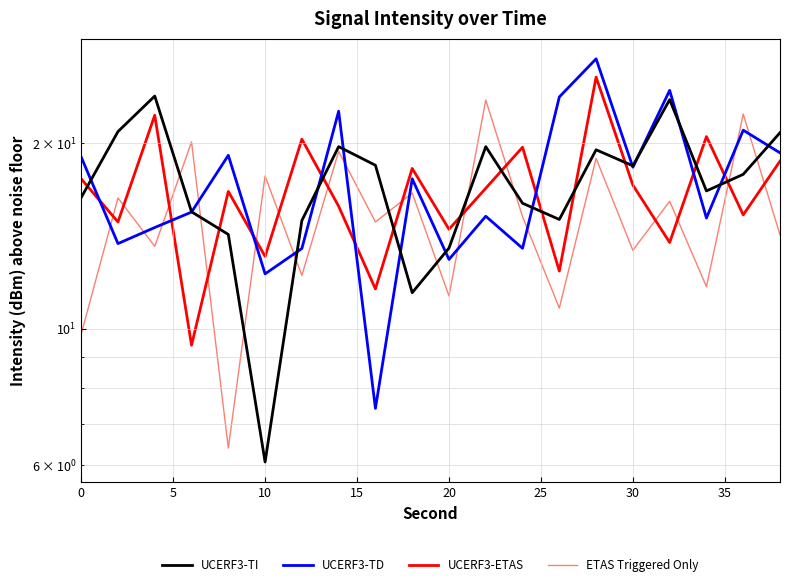

True or false: UCERF3-ETAS has more than 2 interior local peaks.

True